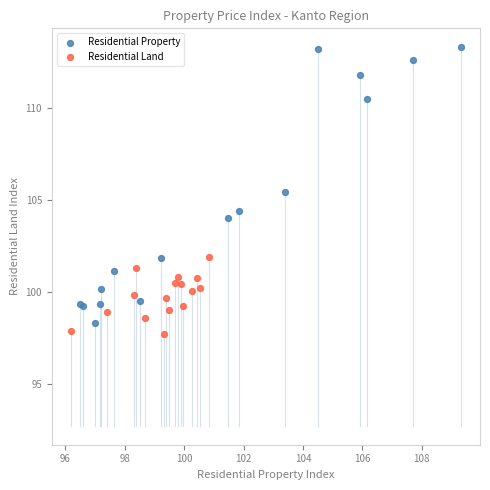

What are all the series names shown in the legend?

Residential Property, Residential Land